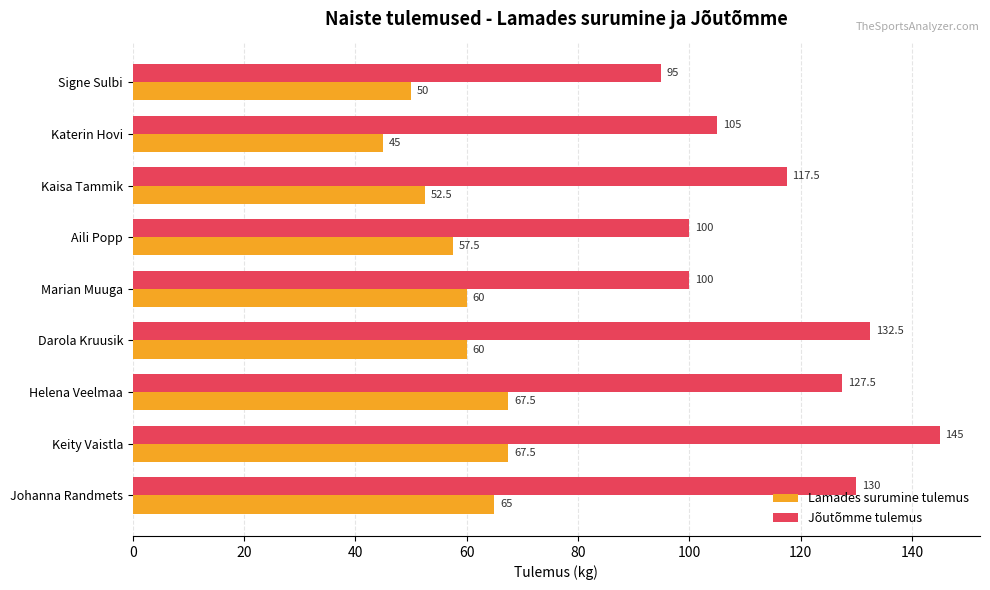

Rank the series at Helena Veelmaa from highest to lowest value.

Jõutõmme tulemus, Lamades surumine tulemus